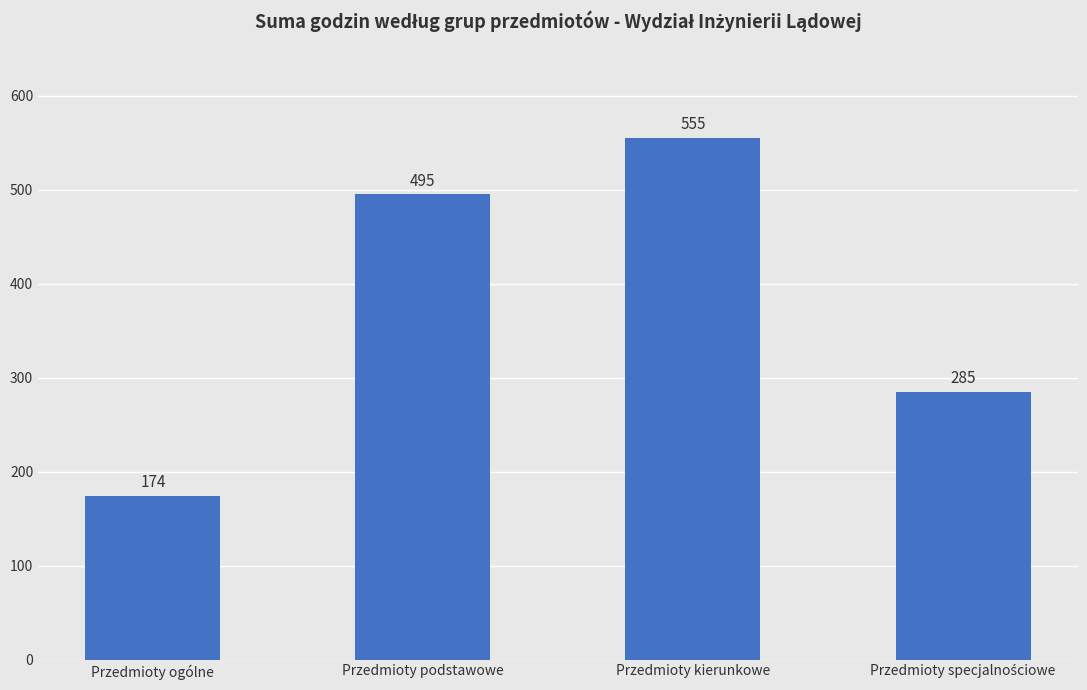

What is the sum of all values?

1509